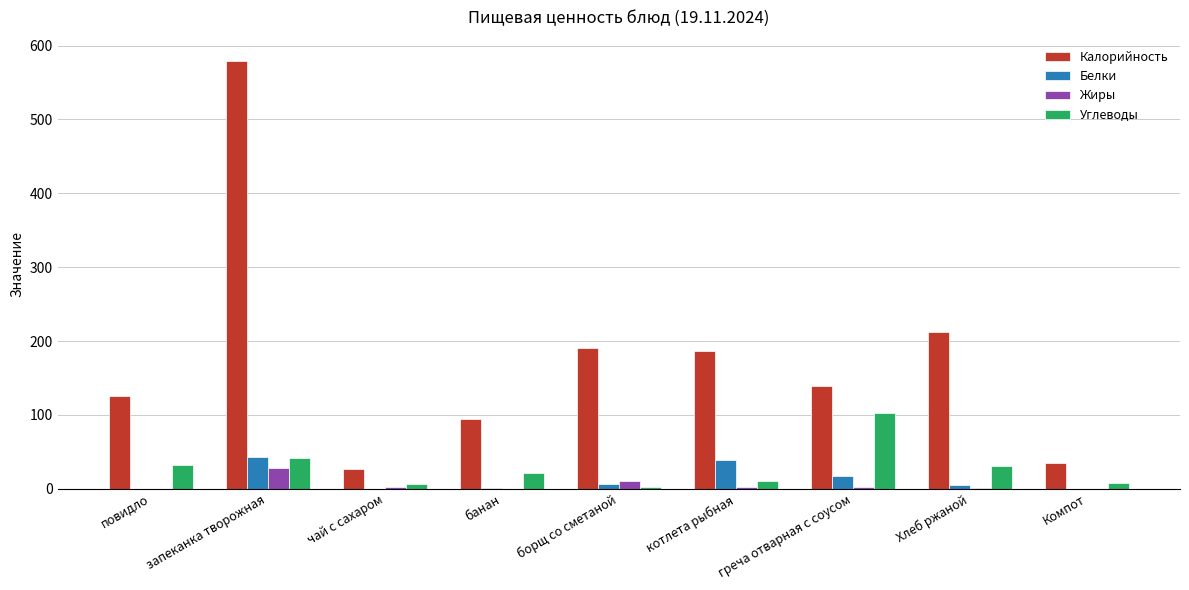

At which label does Жиры reach its peak?

запеканка творожная